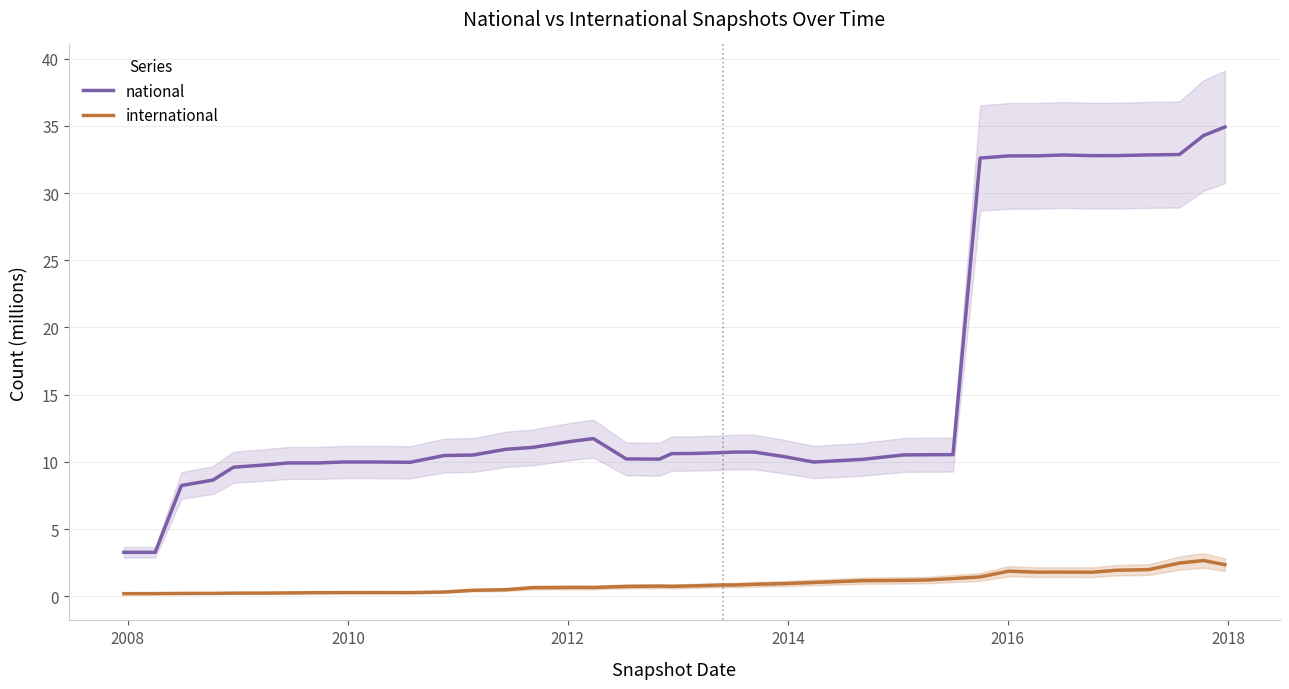

What is the lowest value of the national series?

3.3